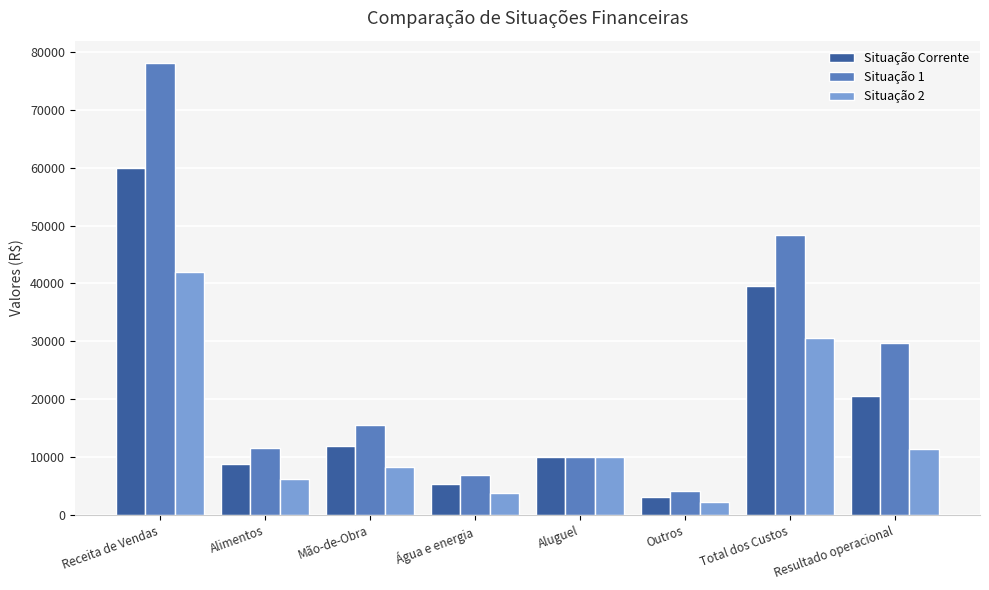

Rank the series at Outros from lowest to highest value.

Situação 2, Situação Corrente, Situação 1